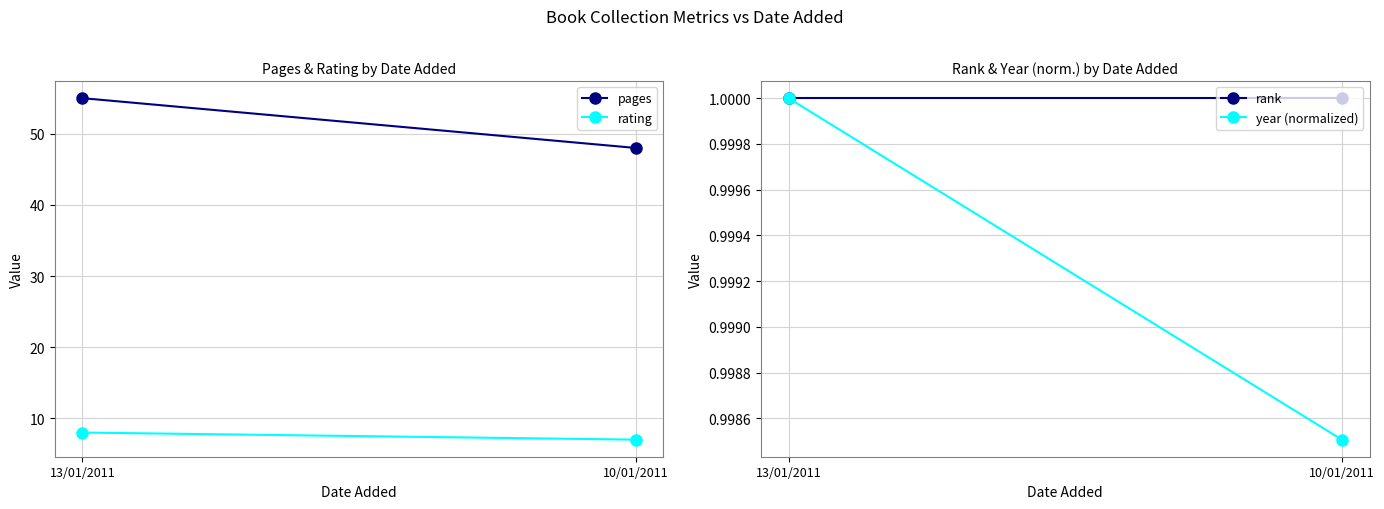

What is the maximum value for pages?

55.0